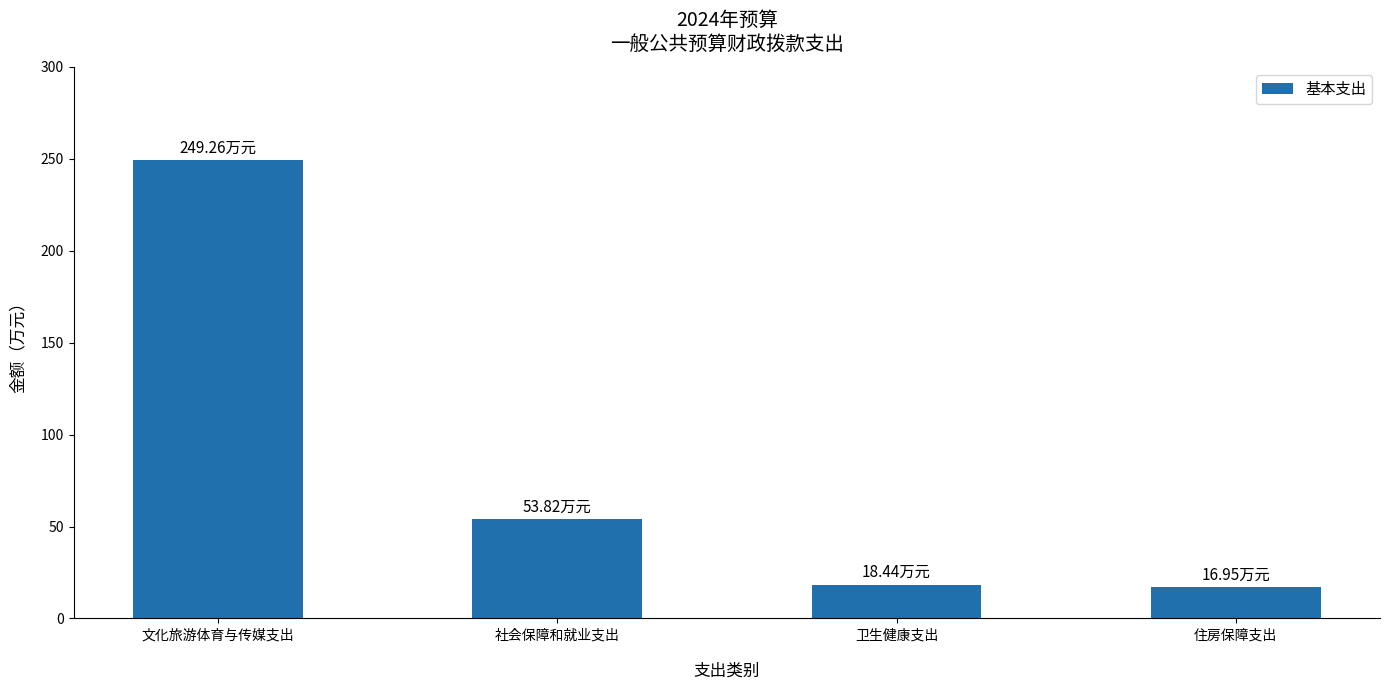

What is the label of the 2nd bar from the right?

卫生健康支出